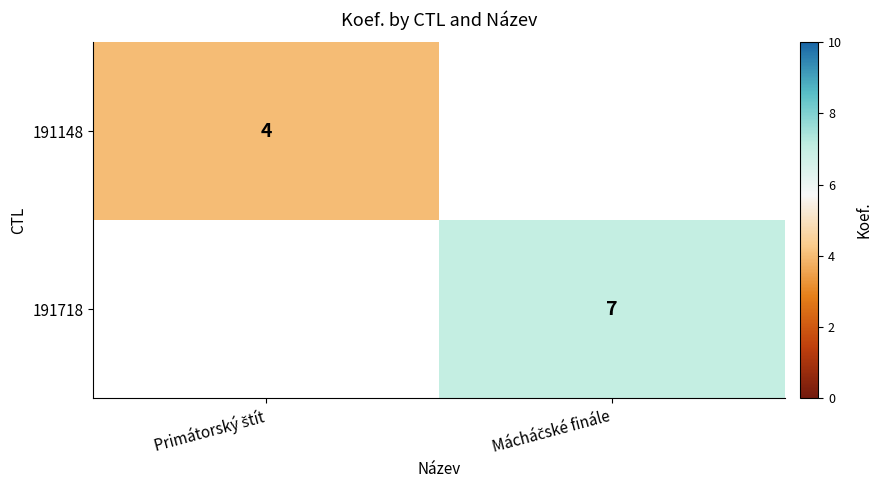

How many distinct data groups are displayed?

2